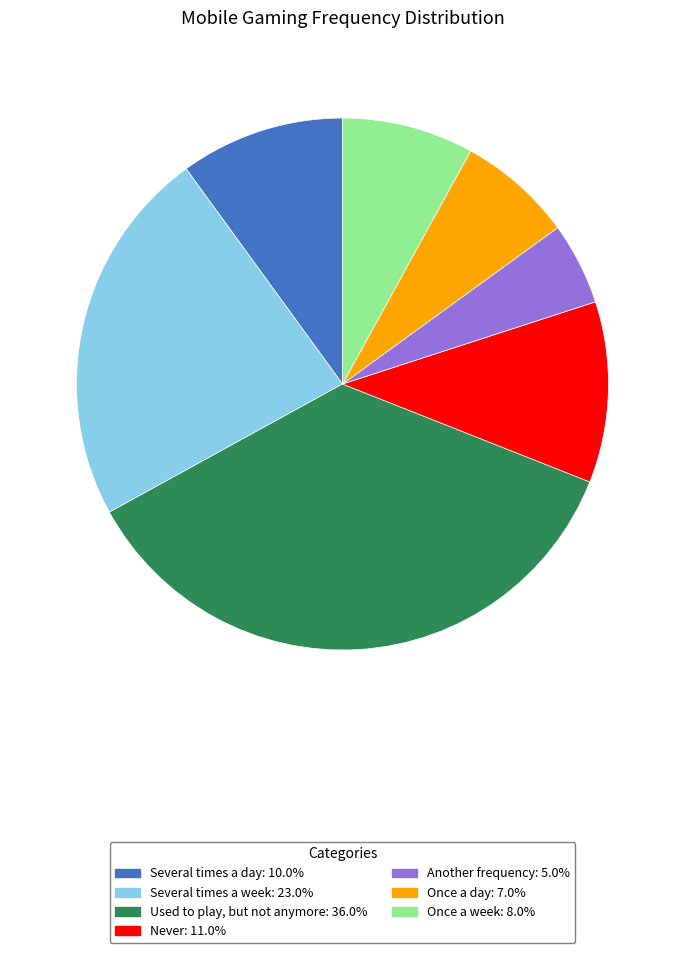

What is the ratio of the value at Once a week to the value at Several times a week?

0.3